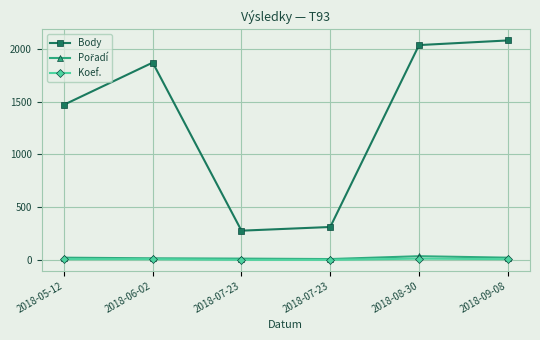

The Pořadí series shows 14 at 2018-07-23. True or false?

False